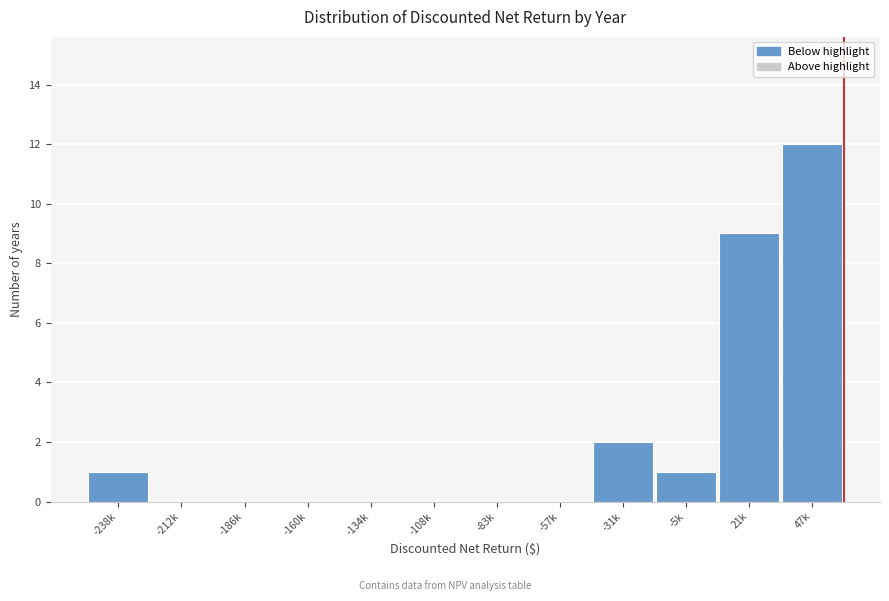

Reading right to left, transcribe all the data shown in this chart.

47k=12	21k=9	-5k=1	-31k=2	-57k=0	-83k=0	-108k=0	-134k=0	-160k=0	-186k=0	-212k=0	-238k=1